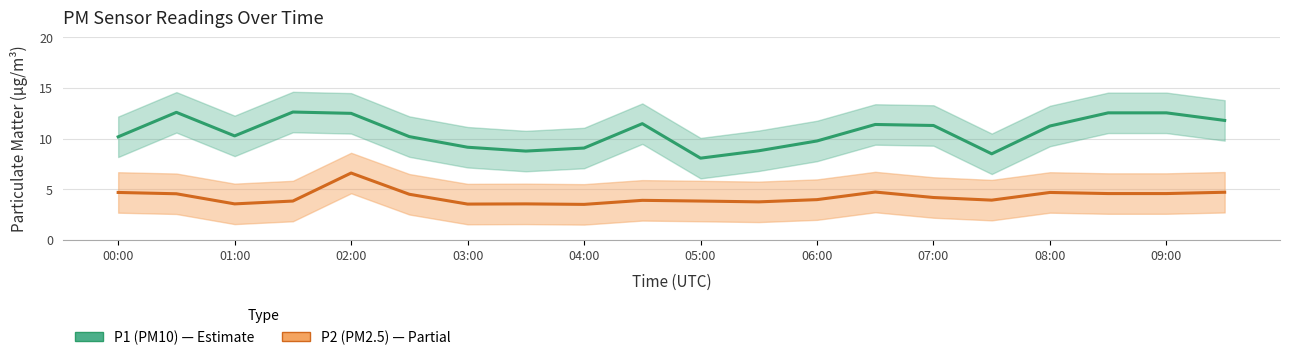

Is it true that P1 (PM10) equals 12.6 at 17?

True